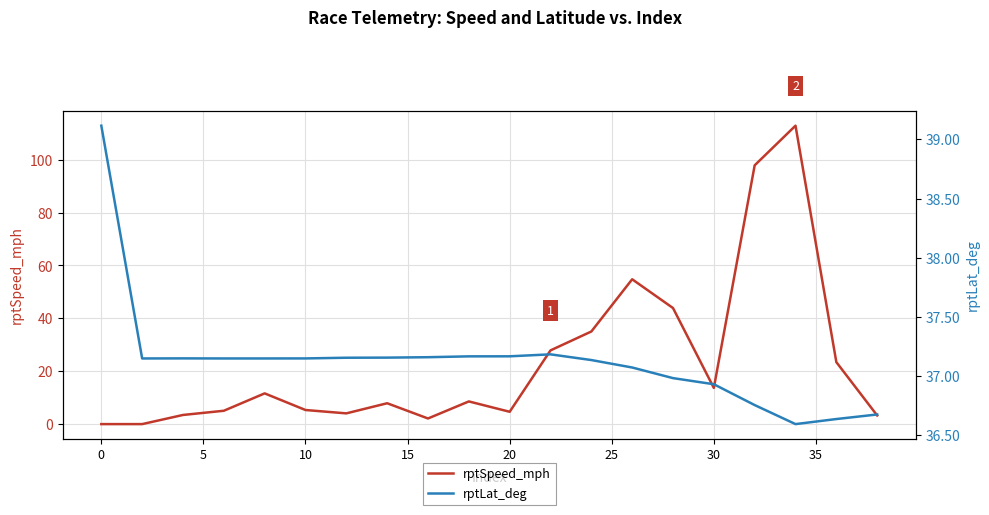

What are all the series names shown in the legend?

rptSpeed_mph, rptLat_deg